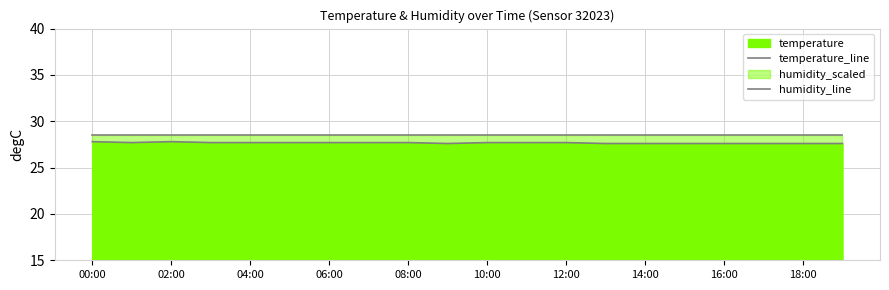

What is the smallest value displayed?

27.6